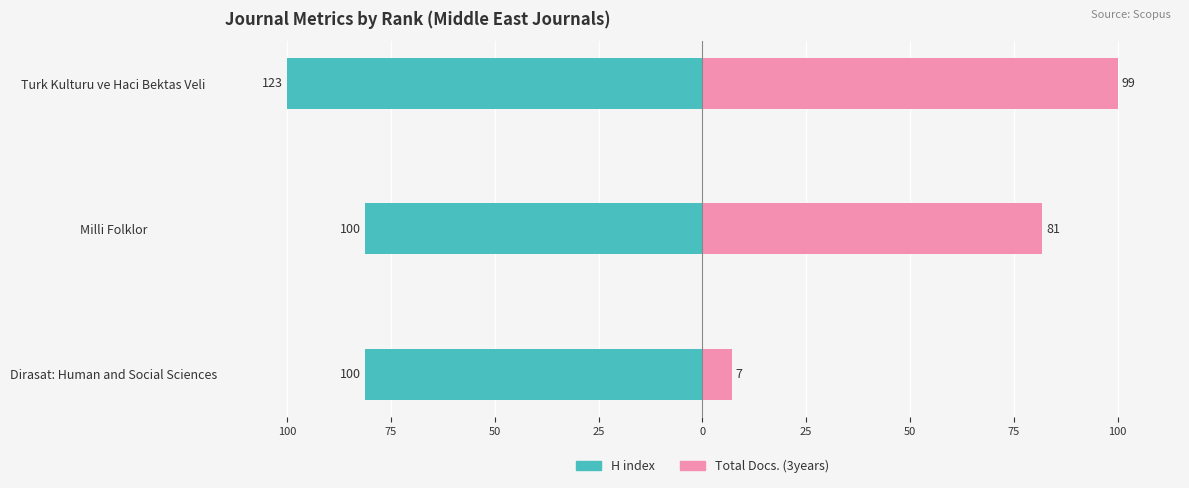

The value of H index at 75 is -125.3. True or false?

False